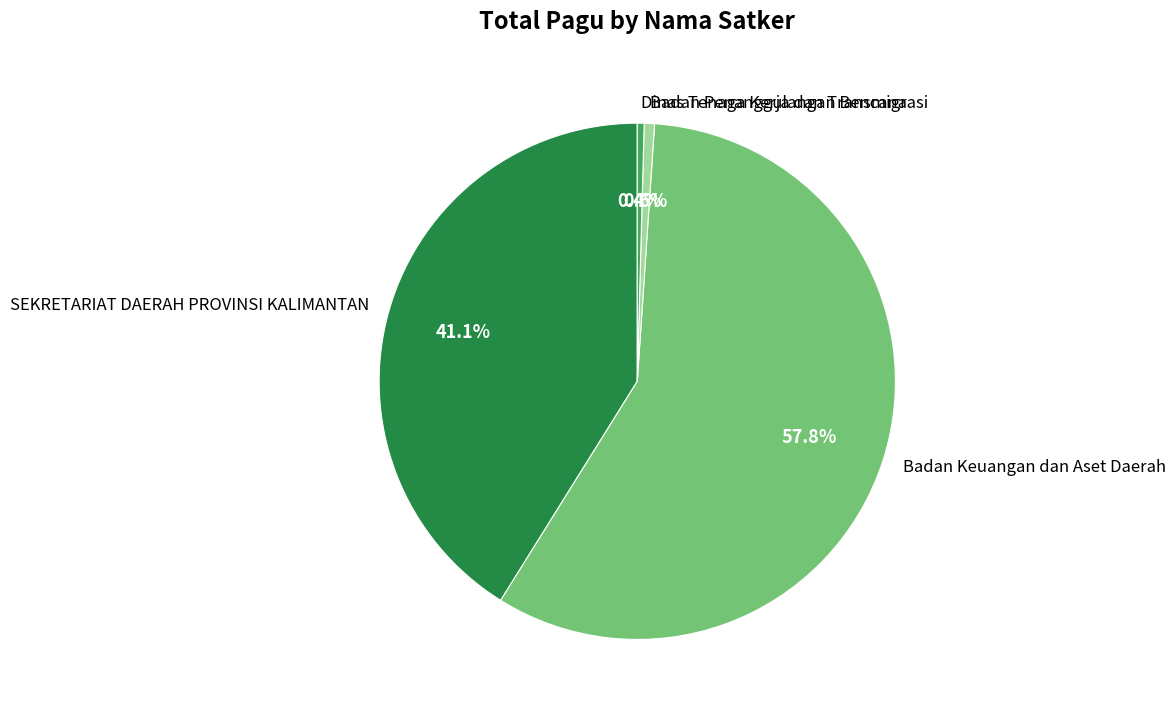

To the nearest percent, what is the difference between the largest and smallest slice percentages?

57%